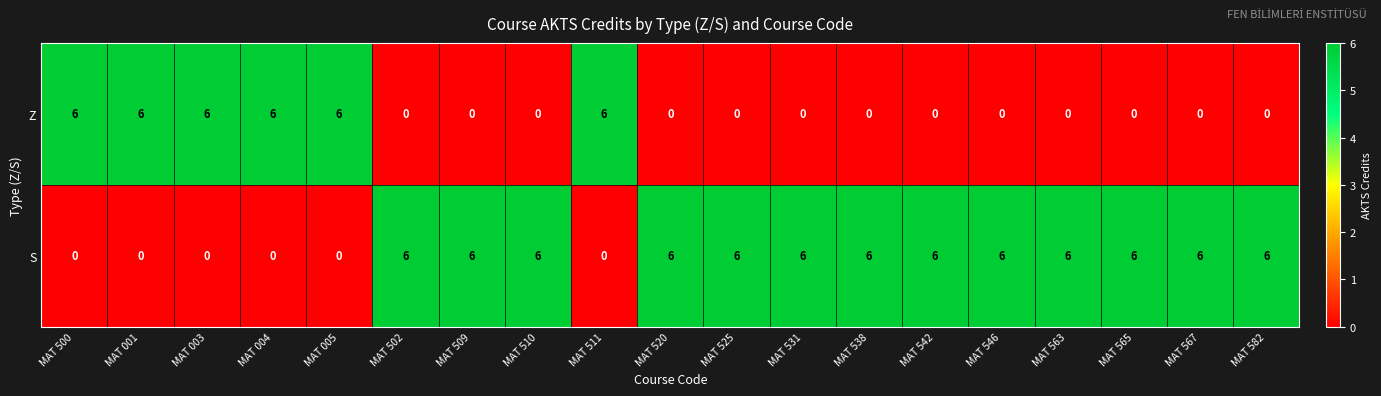

True or false: Z has a value of 6 at MAT 001.

True